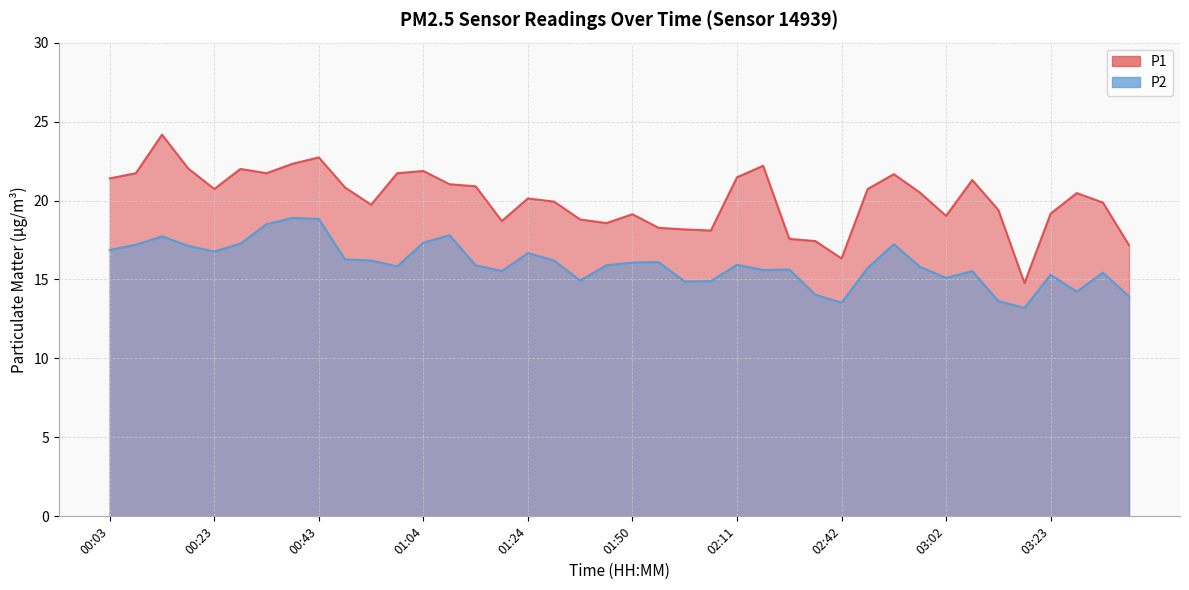

Which has a higher value, 01:14 or 01:09?

01:09